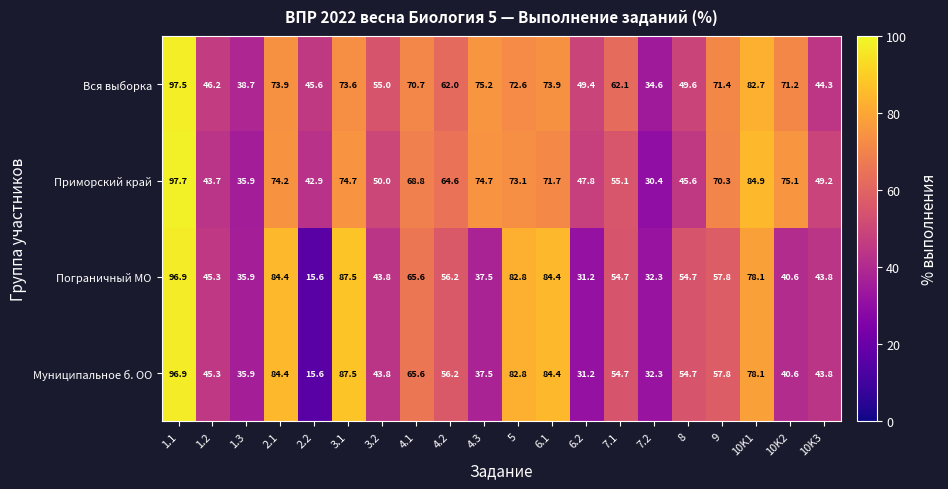

At which category does the chart reach its peak across all series?

1.1